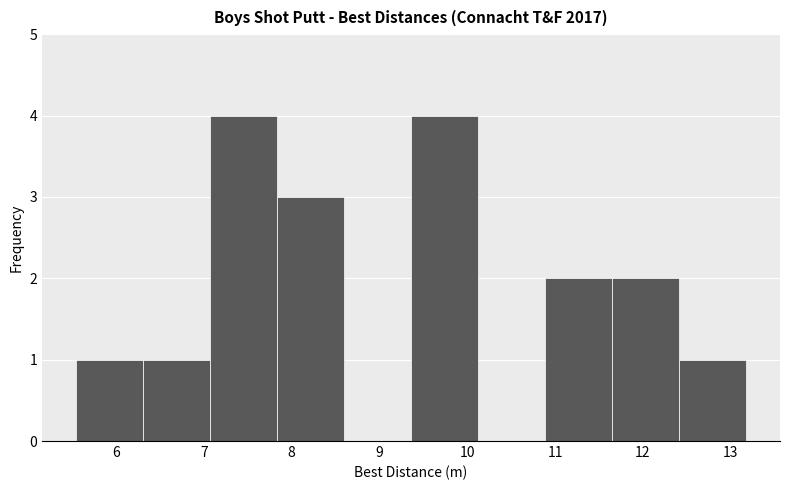

Reading left to right, list every bar in this chart as the range it spans on the x-axis followed by its height. Neither the bar edges nor the heights are printed on the chart, so give them approximately, as read against the axes.

5.5 to 6.3: 1
6.3 to 7.1: 1
7.1 to 7.8: 4
7.8 to 8.6: 3
8.6 to 9.4: 0
9.4 to 10.1: 4
10.1 to 10.9: 0
10.9 to 11.7: 2
11.7 to 12.4: 2
12.4 to 13.2: 1